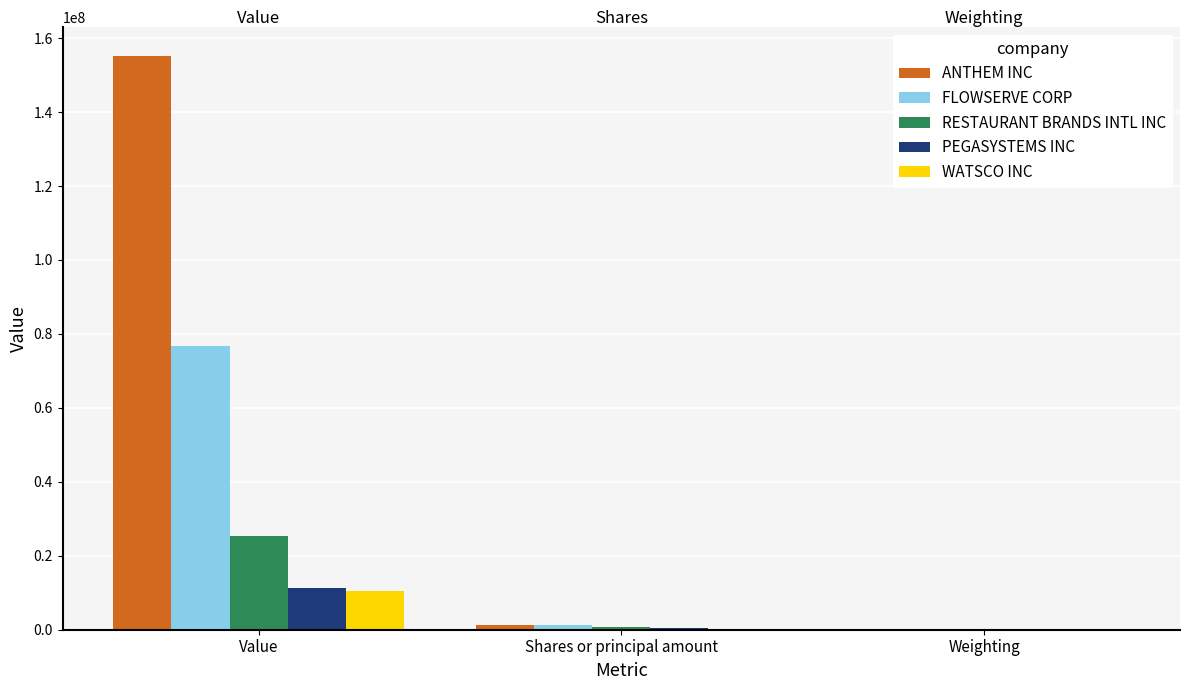

How many data points does each series have?

3